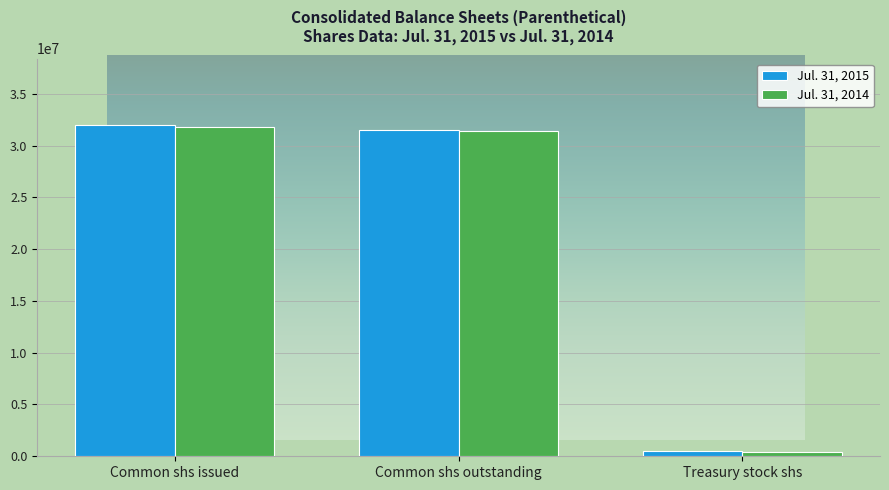

What position from the right is Treasury stock shs?

1